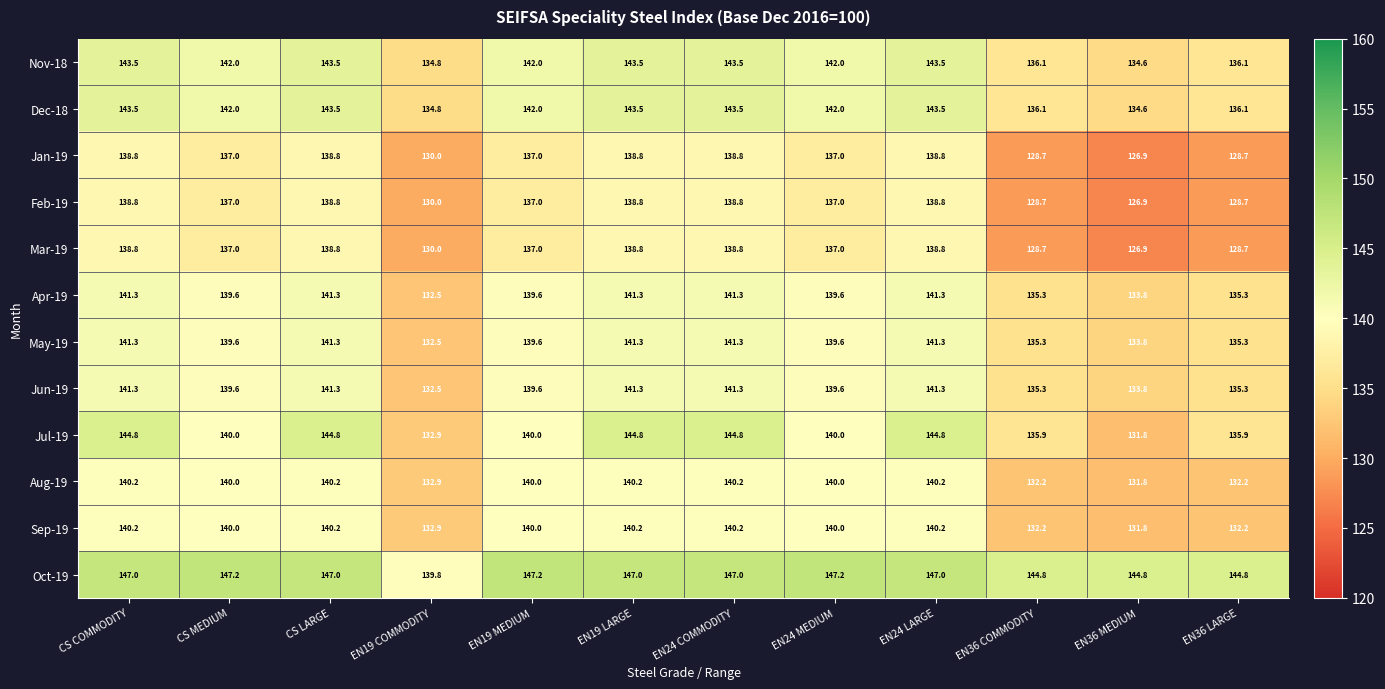

What is the maximum value shown in the chart?

147.2